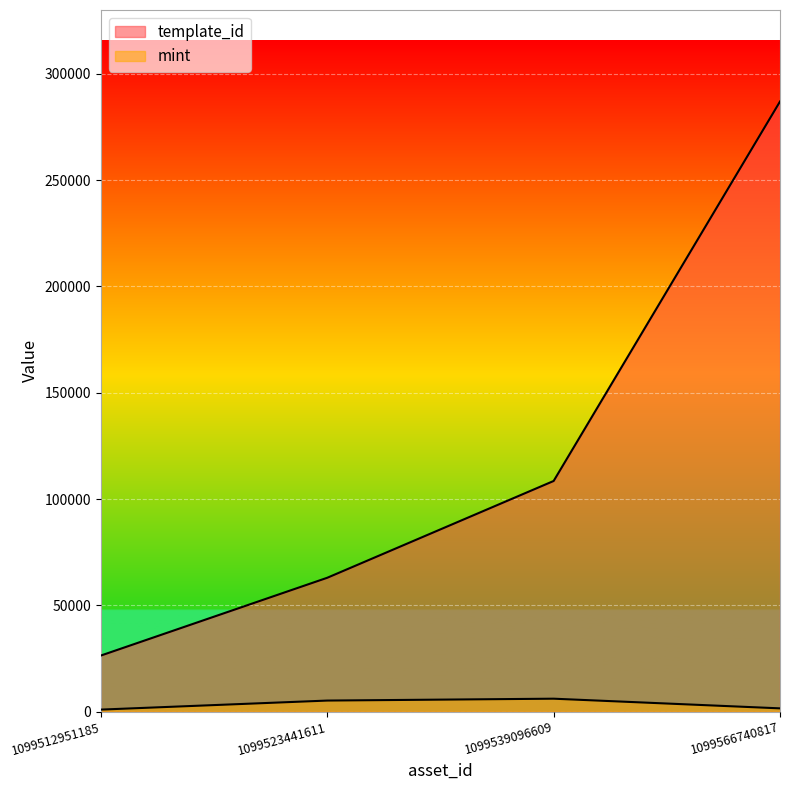

Reading right to left, what are all the values shown in this chart?

template_id: 1099566740817=286919	1099539096609=108484	1099523441611=62974	1099512951185=26402
mint: 1099566740817=1562	1099539096609=6106	1099523441611=5224	1099512951185=977